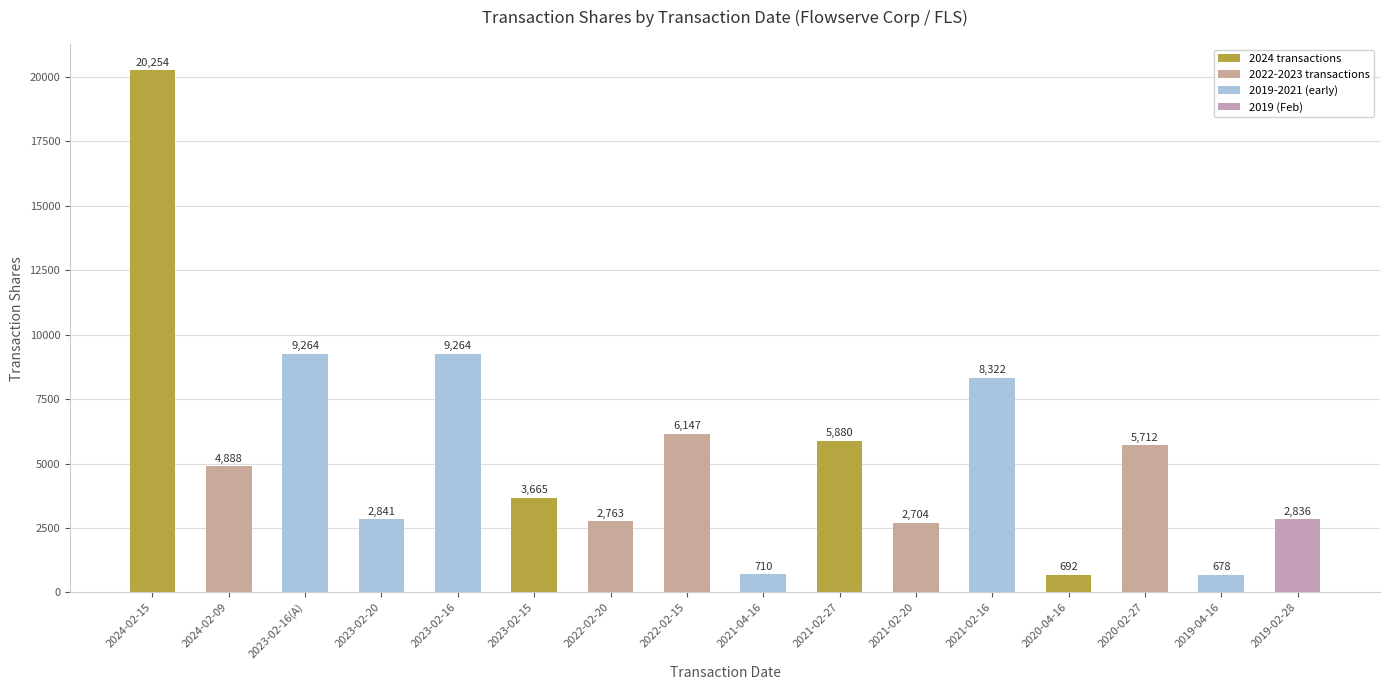

What is the label of the 6th bar from the left?

2023-02-15